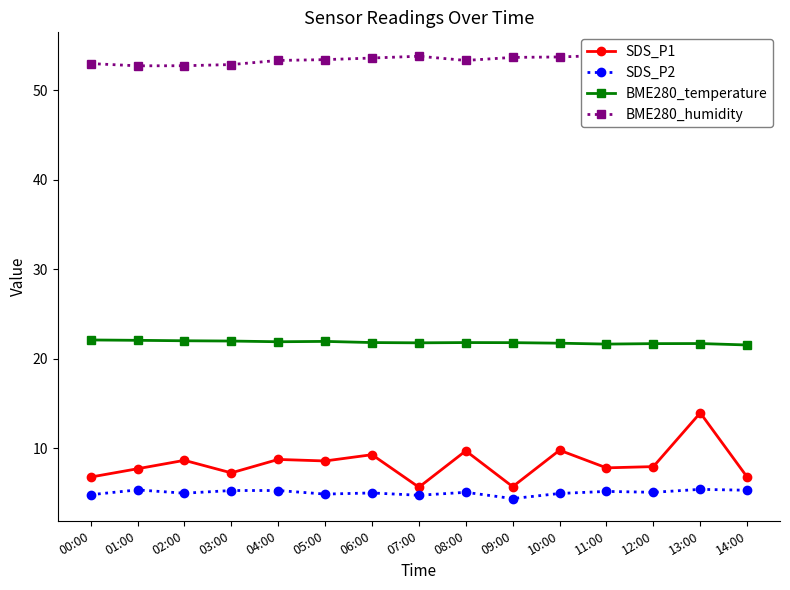

True or false: BME280_humidity and SDS_P2 intersect in this chart.

False